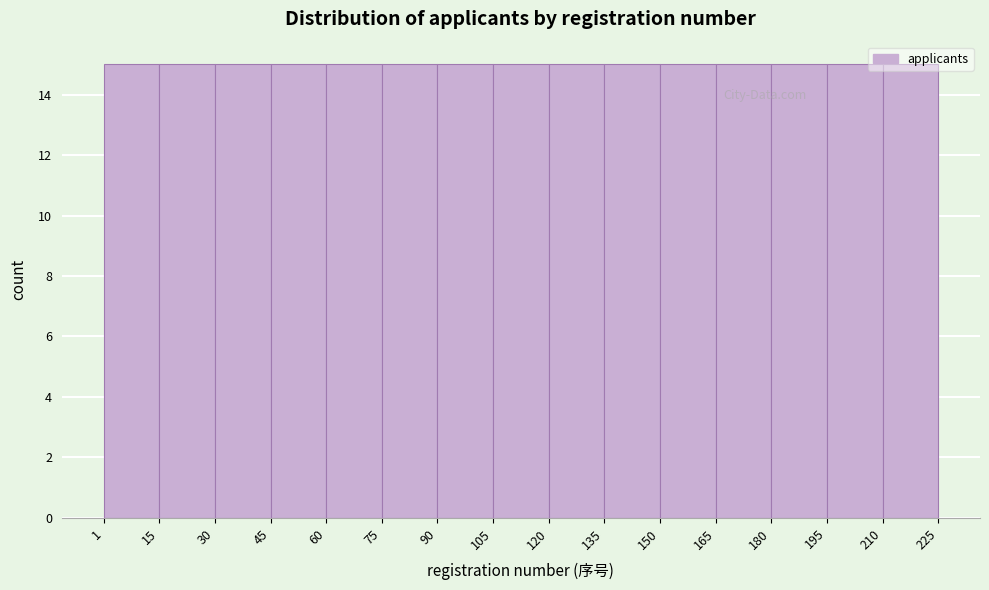

Reading left to right, list every bar in this chart as the range it spans on the x-axis followed by its height. The values are not printed on the chart, so give them approximately, as read against the axis.

1 to 15: 15
15 to 30: 15
30 to 45: 15
45 to 60: 15
60 to 75: 15
75 to 90: 15
90 to 105: 15
105 to 120: 15
120 to 135: 15
135 to 150: 15
150 to 165: 15
165 to 180: 15
180 to 195: 15
195 to 210: 15
210 to 225: 15